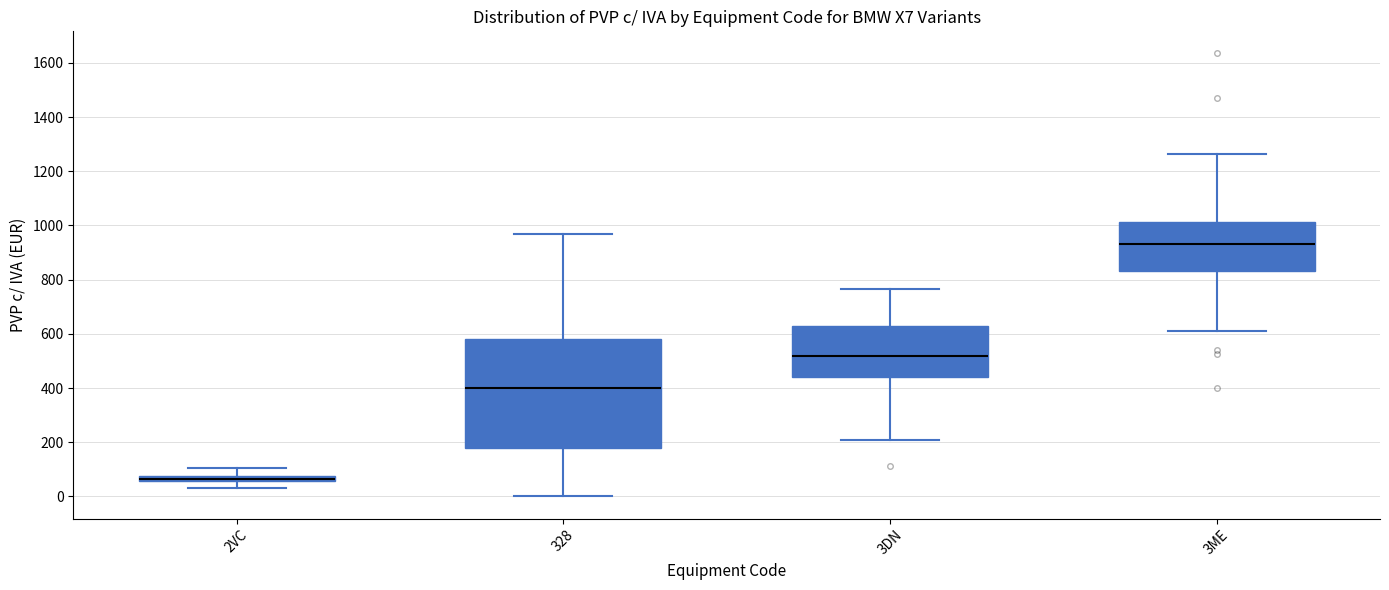

Which box is the tallest, from its lower edge to its upper edge?

328